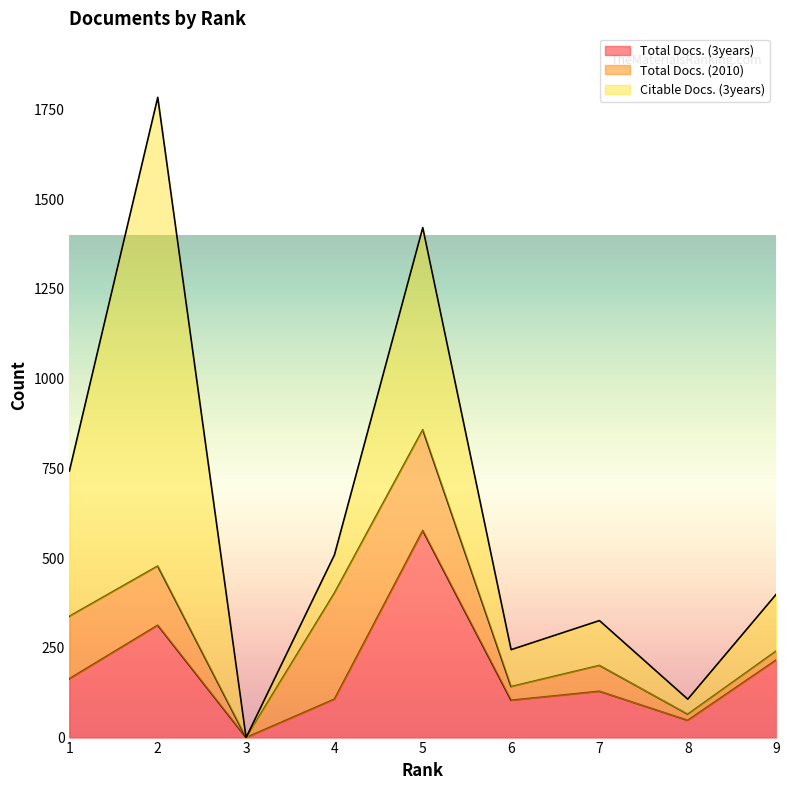

Which series has the largest total across all categories?

Citable Docs. (3years)